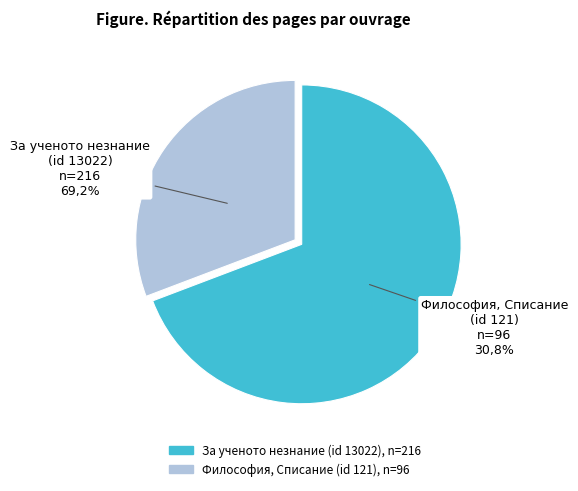

To the nearest percent, what is the average slice percentage?

50%